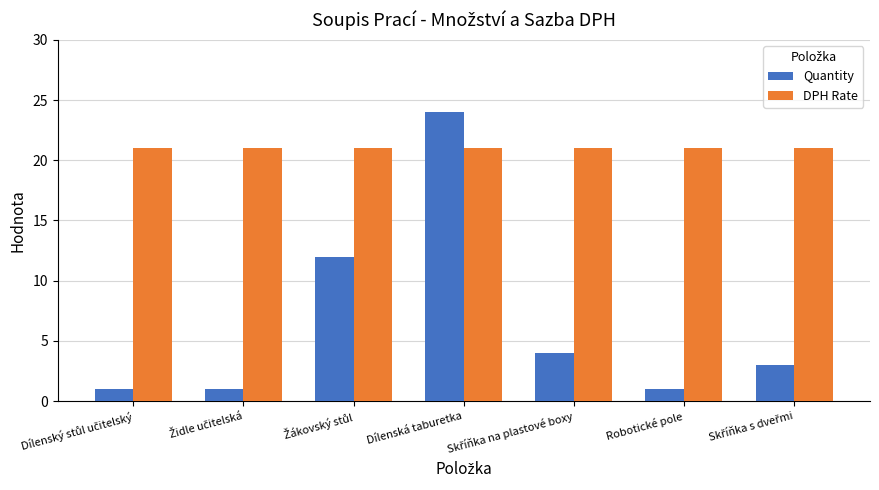

The DPH Rate series shows 9 at Robotické pole. True or false?

False